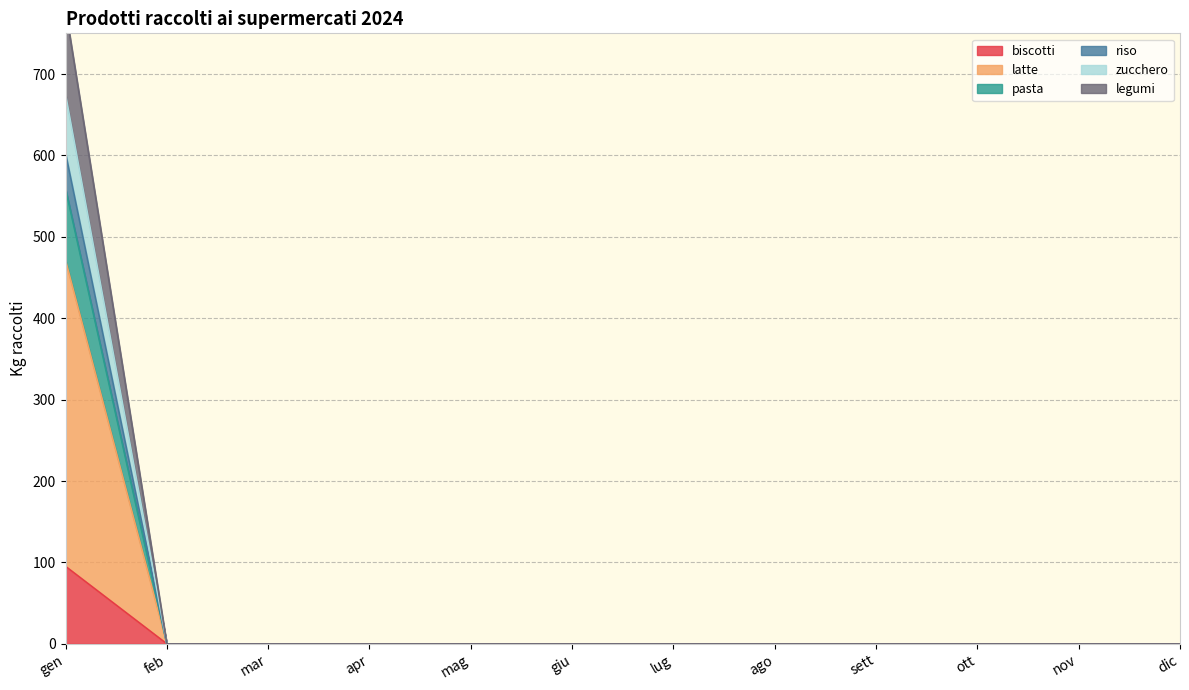

Which has a higher value, apr or mag?

apr